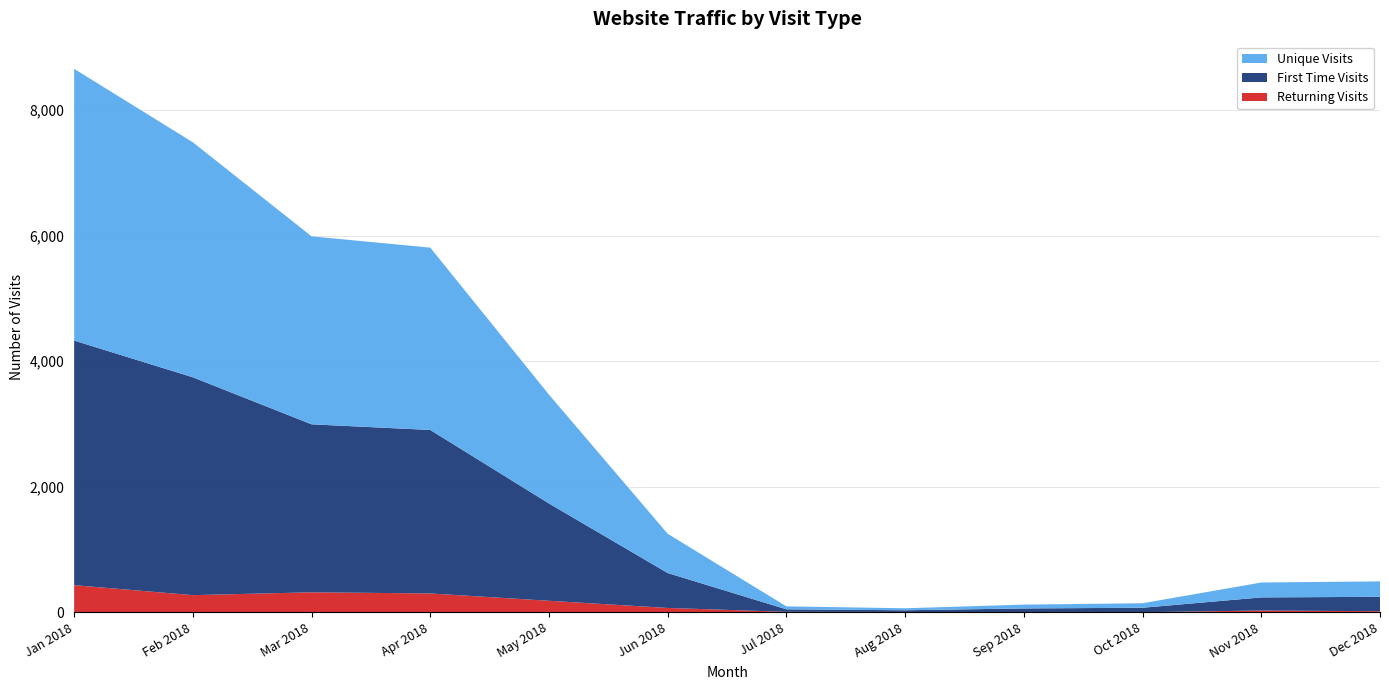

Reading left to right, extract all data points from this chart.

Returning Visits: 432	273	318	300	183	69	7	5	2	1	28	17
First Time Visits: 3896	3470	2676	2604	1550	556	40	27	59	71	209	229
Unique Visits: 4328	3743	2994	2904	1733	625	47	32	61	72	237	246